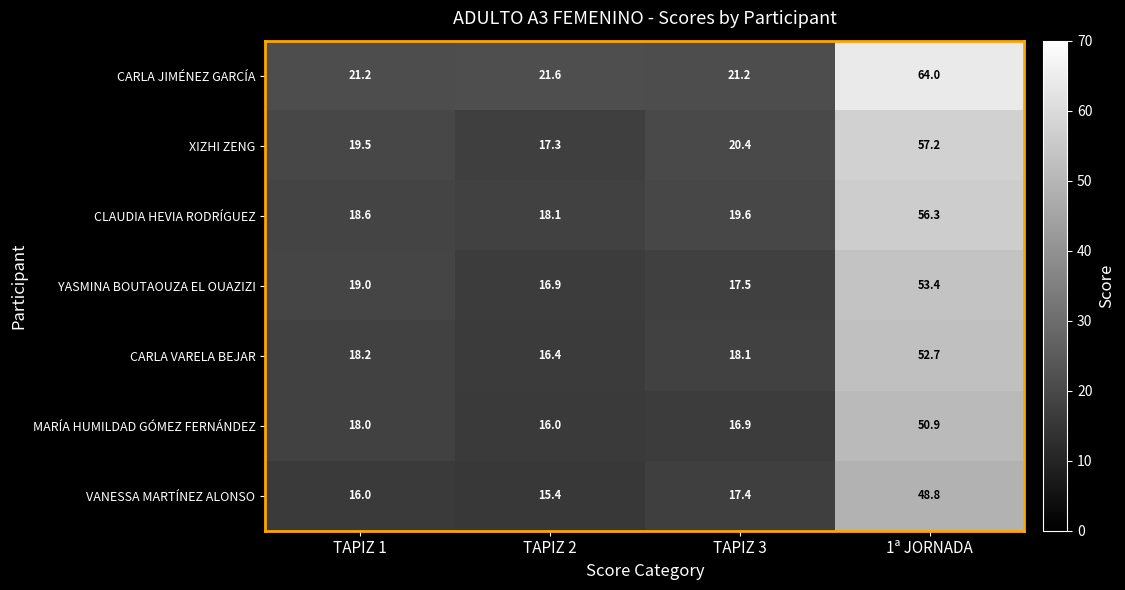

What is the maximum value shown in the chart?

64.0